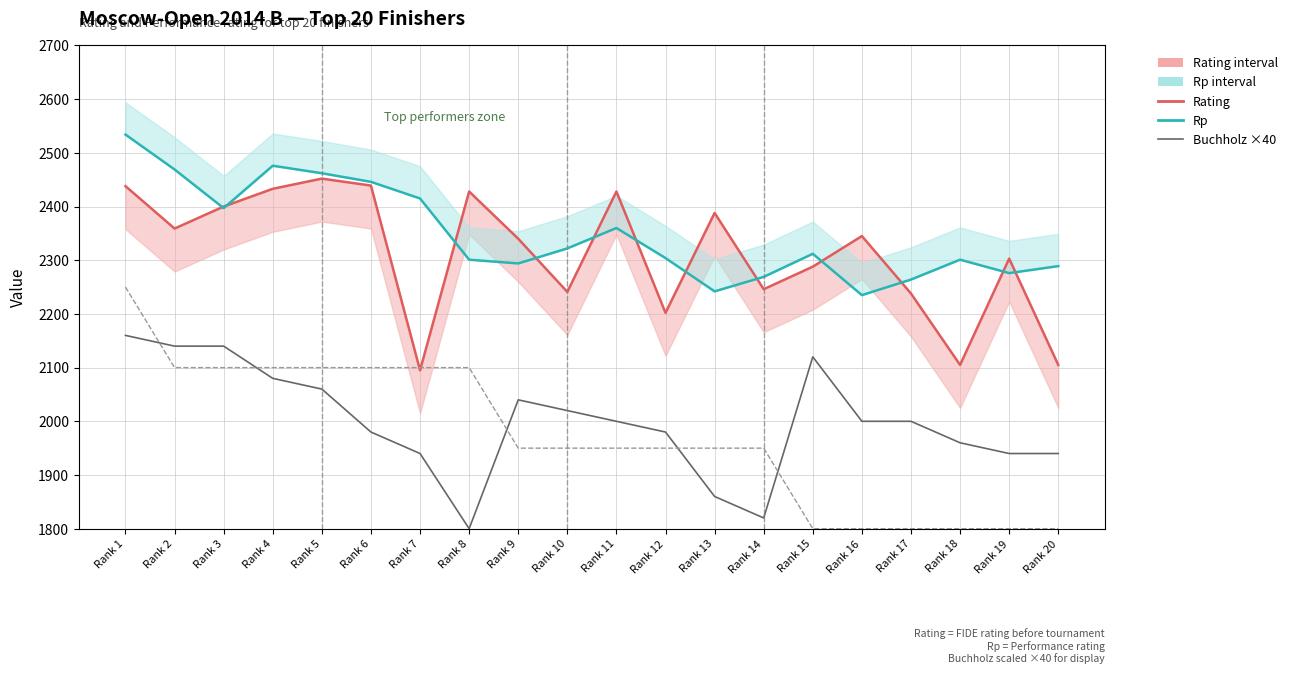

True or false: Points ×300 has more than 1 points higher than both neighbors.

False